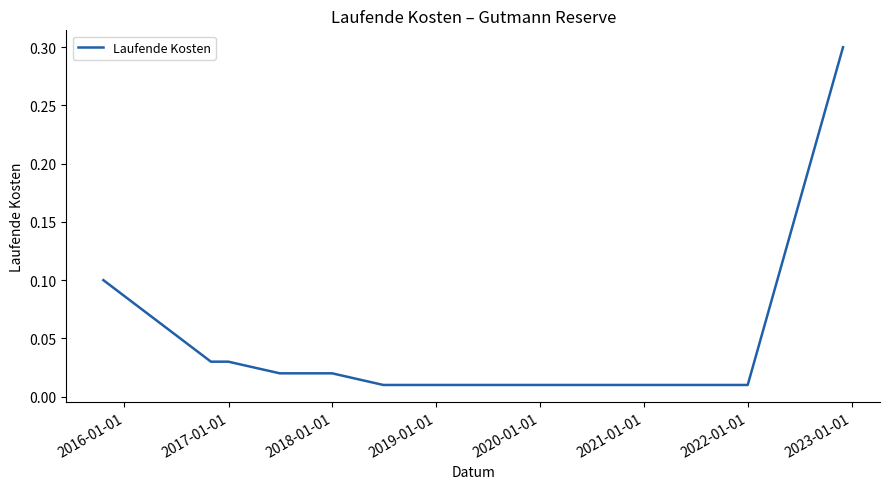

What is the difference between the maximum and minimum values?

0.3